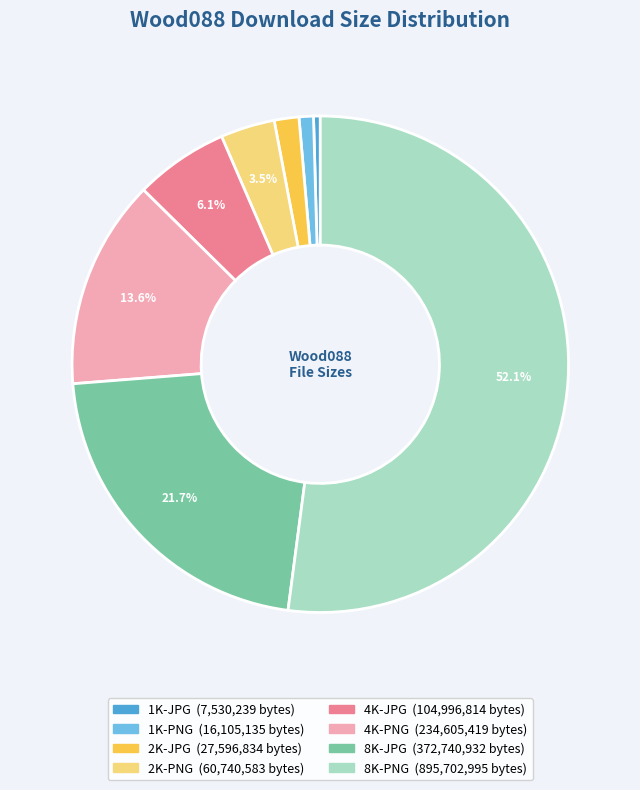

What is the largest slice in the pie chart?

8K-PNG